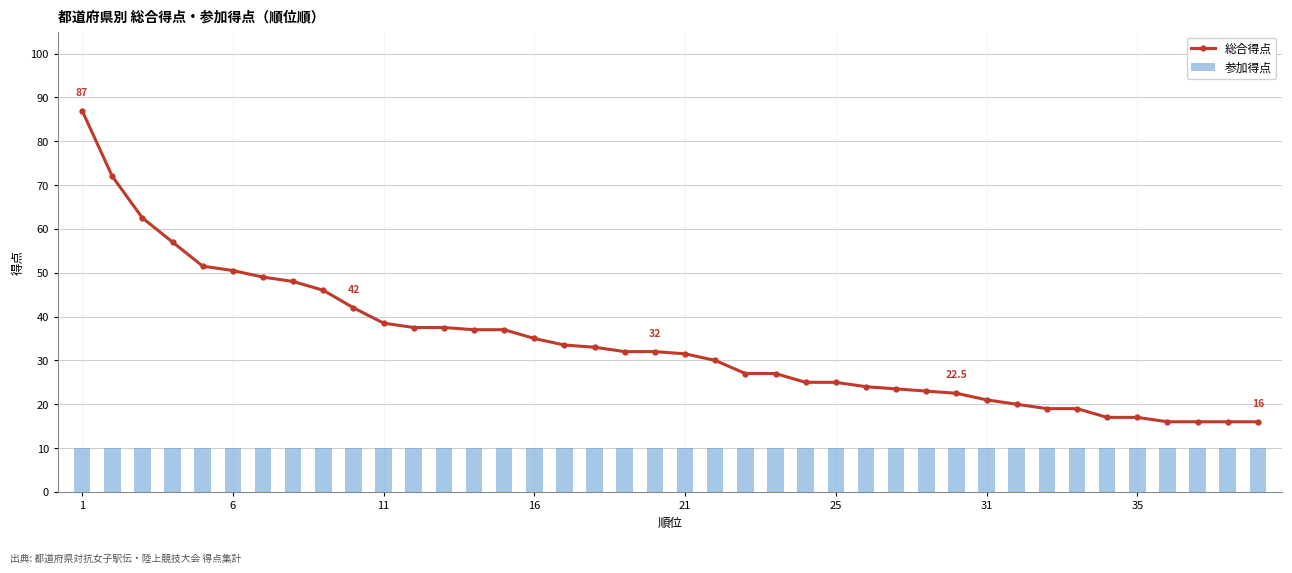

What are all the series names shown in the legend?

総合得点, 参加得点